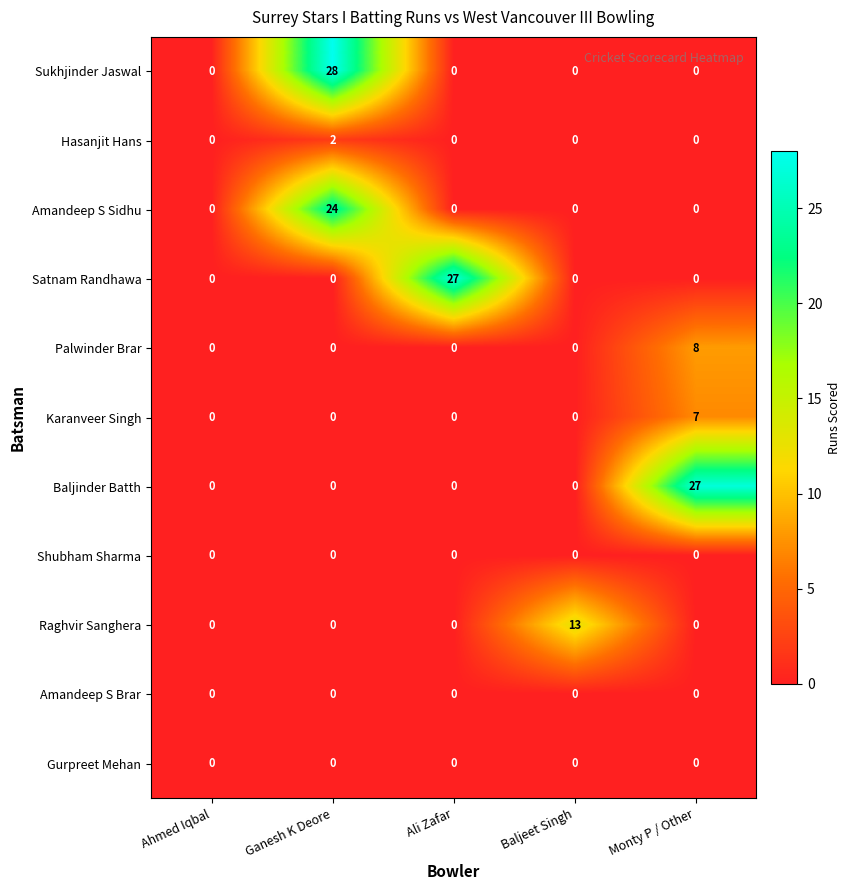

Is it true that Raghvir Sanghera equals 6 at Ganesh K Deore?

False